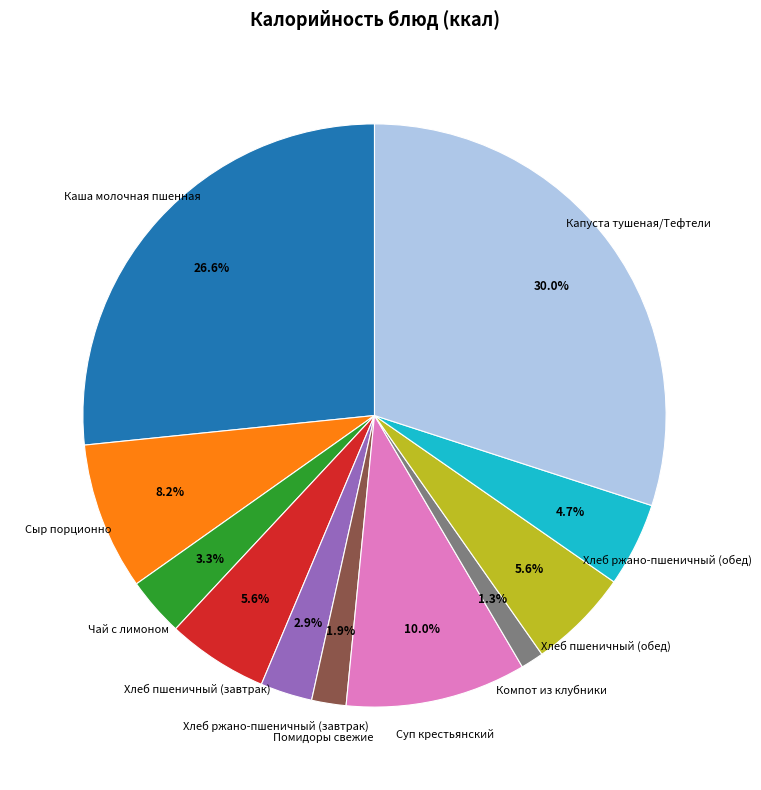

Does any single category account for the majority?

No